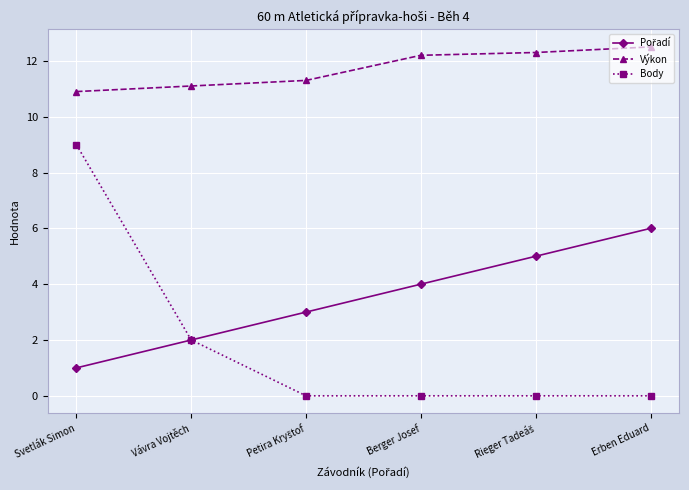

Which series has the largest range (max minus min)?

Body